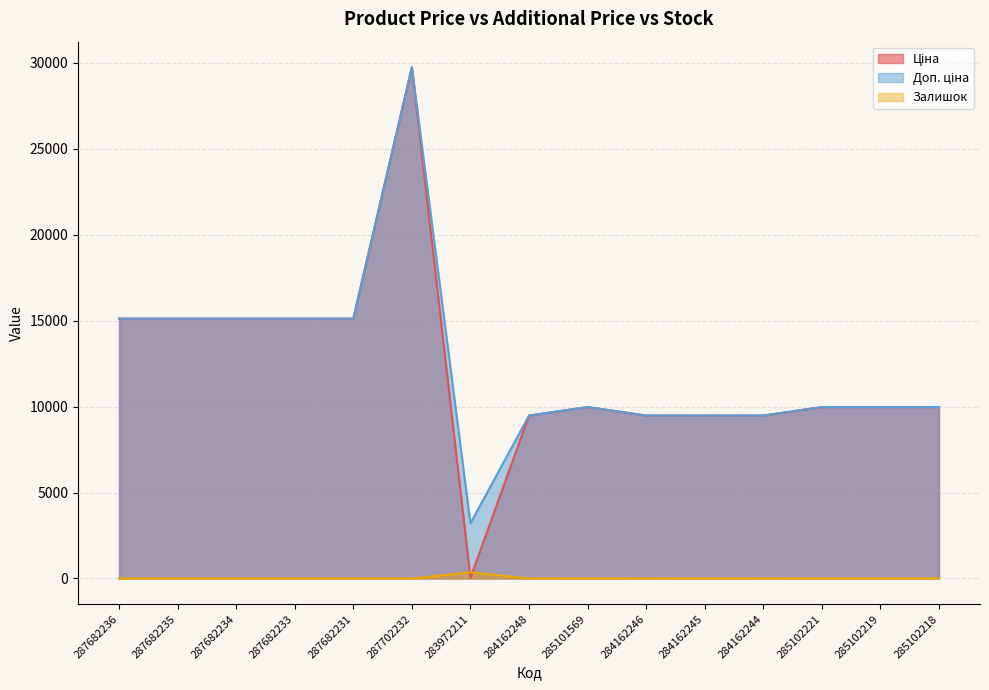

What is the value of the Ціна point at the 11th from the left?

9480.1